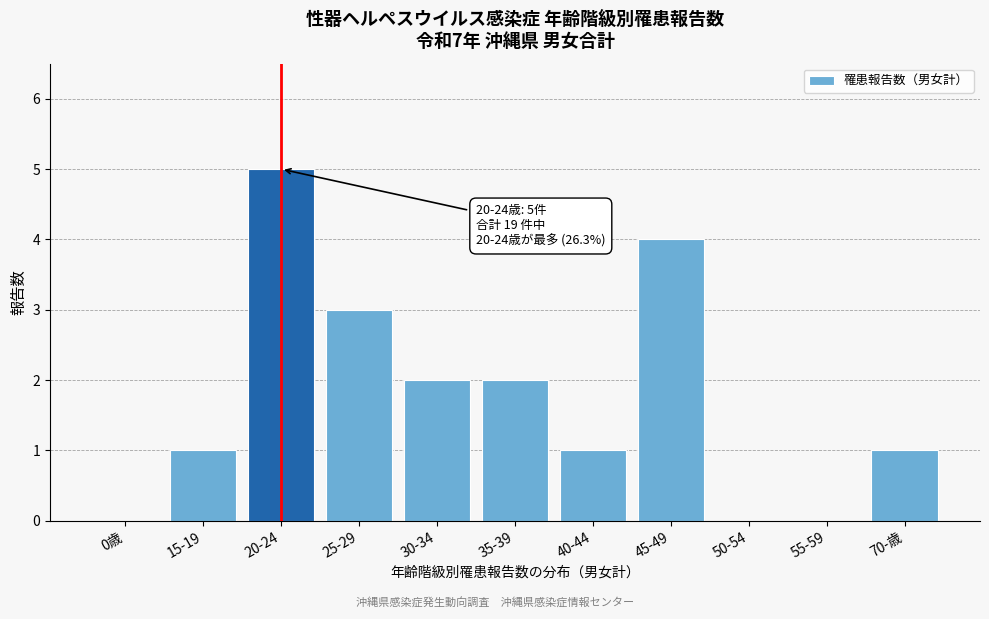

Reading left to right, what are all the values shown in this chart?

0歳=0	15-19=1	20-24=5	25-29=3	30-34=2	35-39=2	40-44=1	45-49=4	50-54=0	55-59=0	70-歳=1